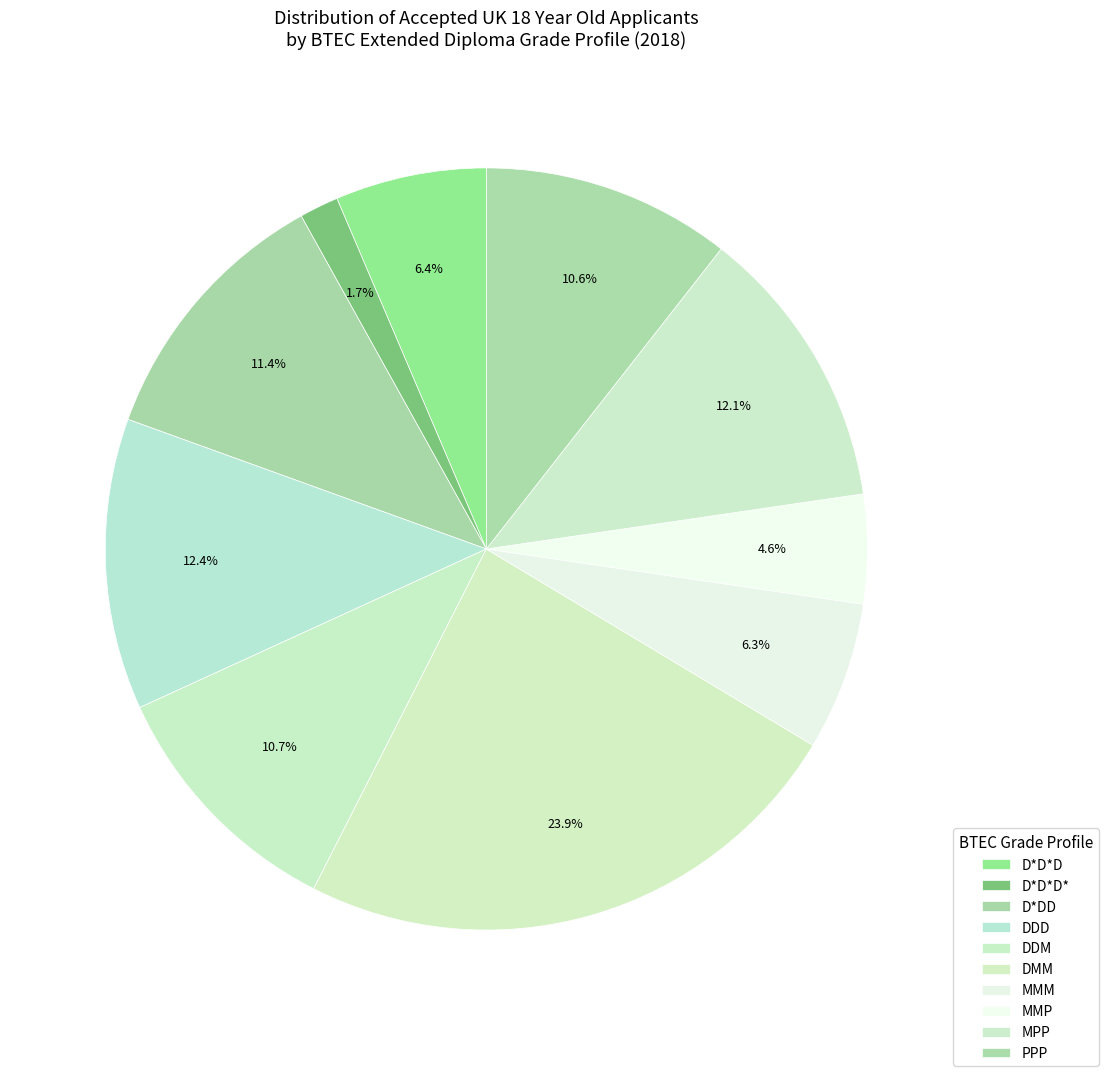

How many segments does this pie chart have?

10